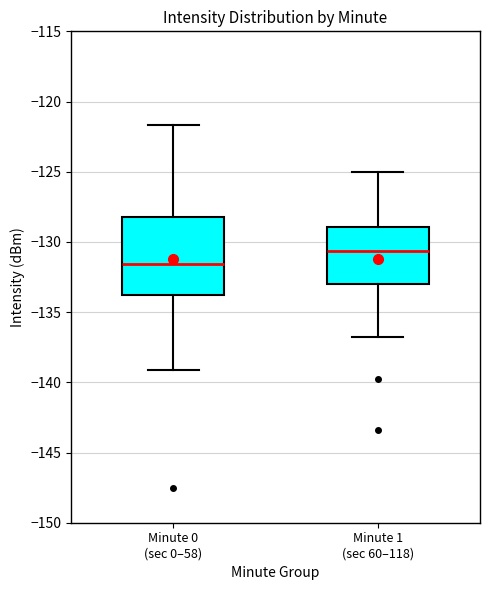

Comparing the boxes themselves (not the whiskers), which one is the tallest?

Minute 0 (sec 0–58)